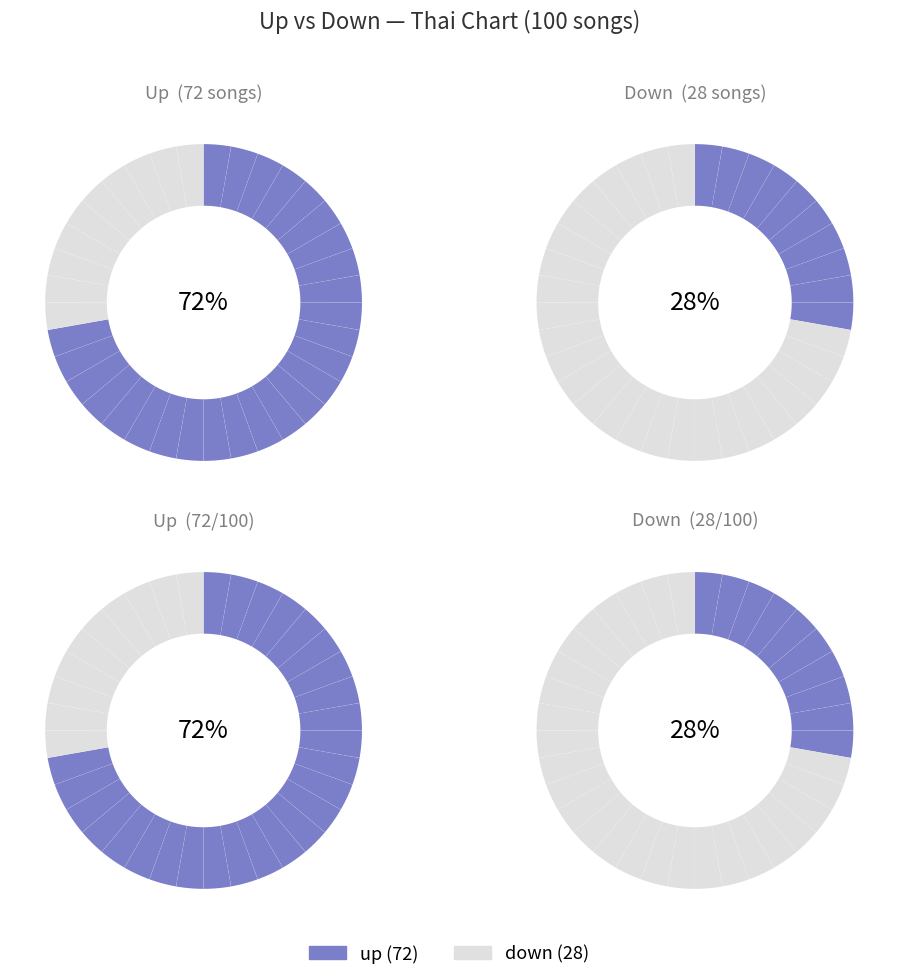

True or false: down accounts for 35% of the total.

False